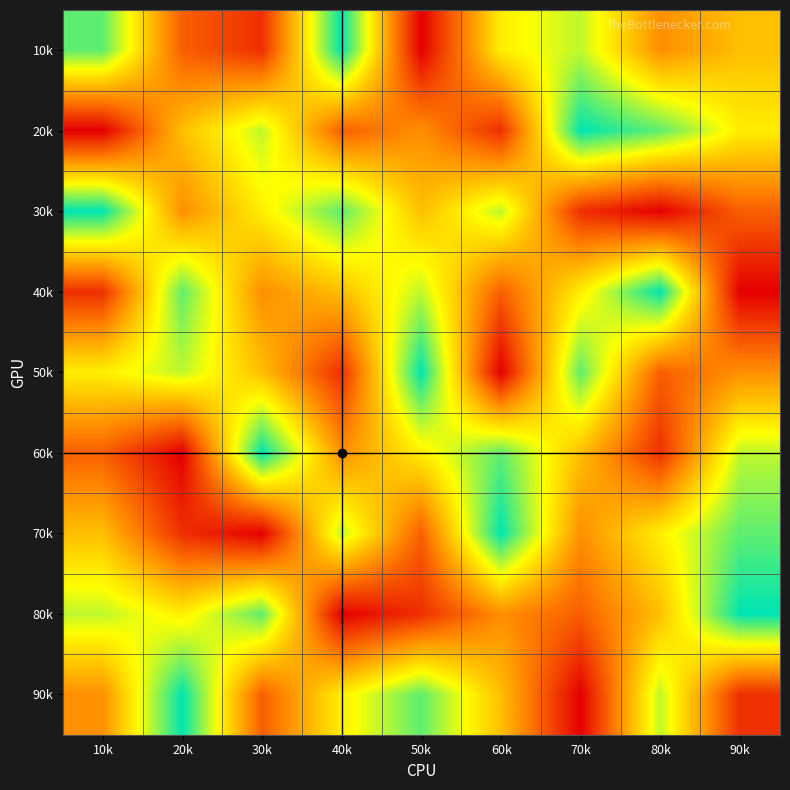

Rank the series at 70k from highest to lowest value.

20k, 50k, 10k, 40k, 60k, 70k, 80k, 30k, 90k